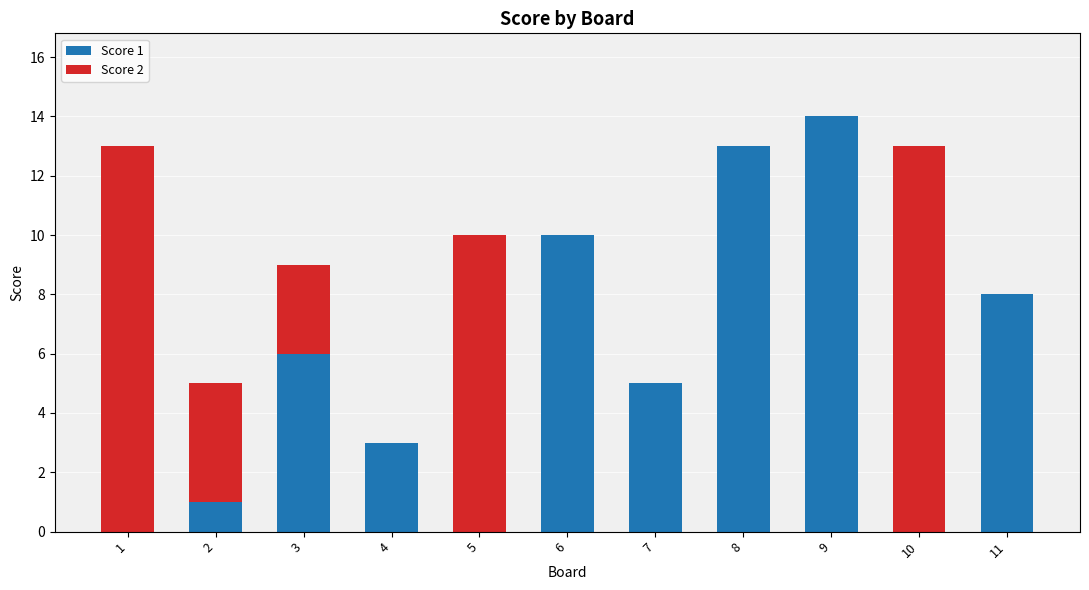

True or false: Score 1 has a value of 1 at 2.

True